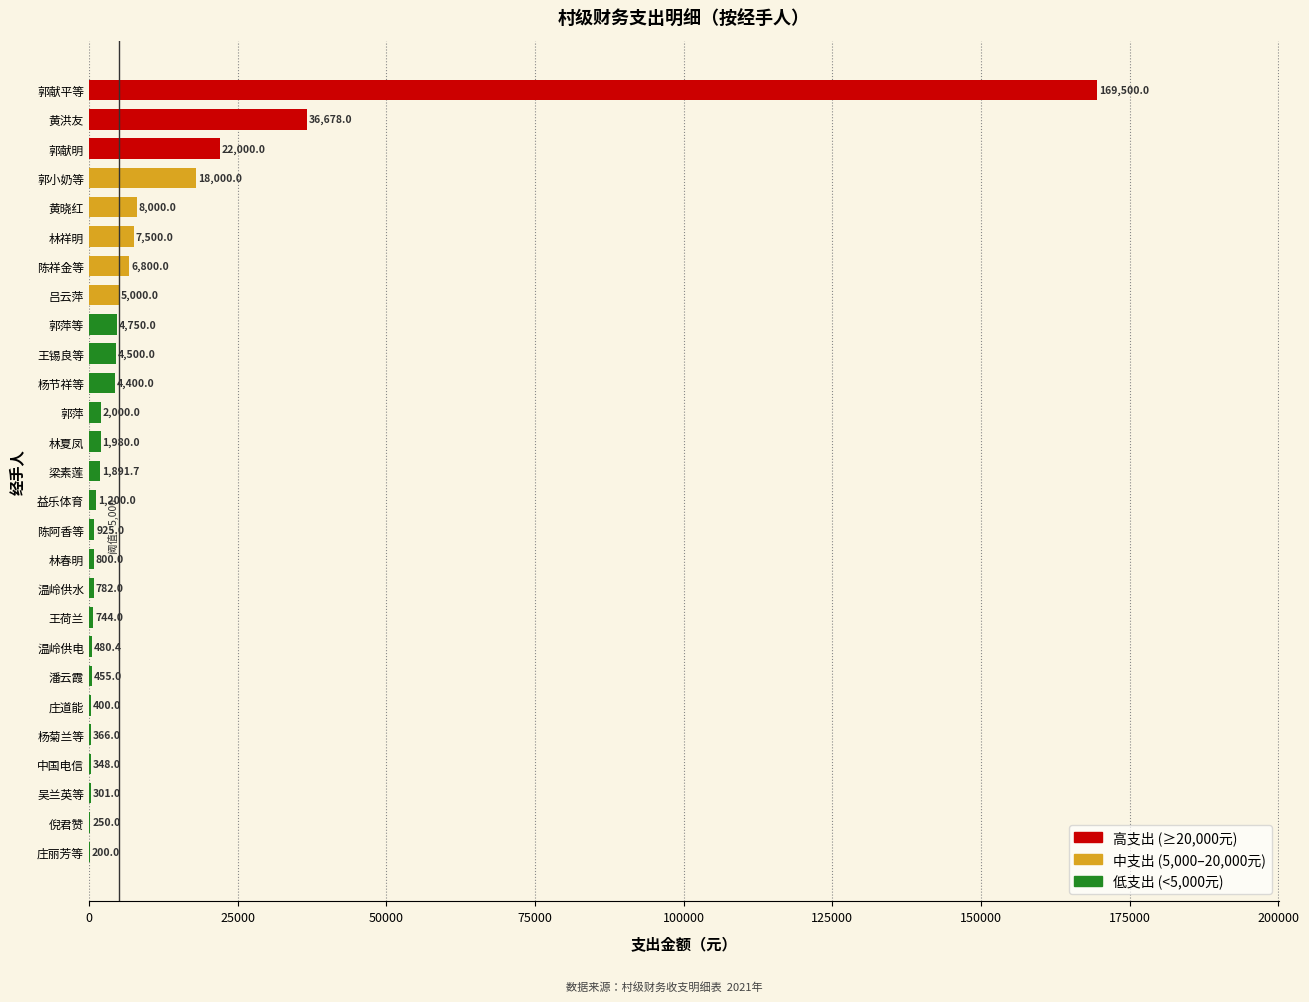

The chart shows a value of 4750.0 at 郭萍等. True or false?

True